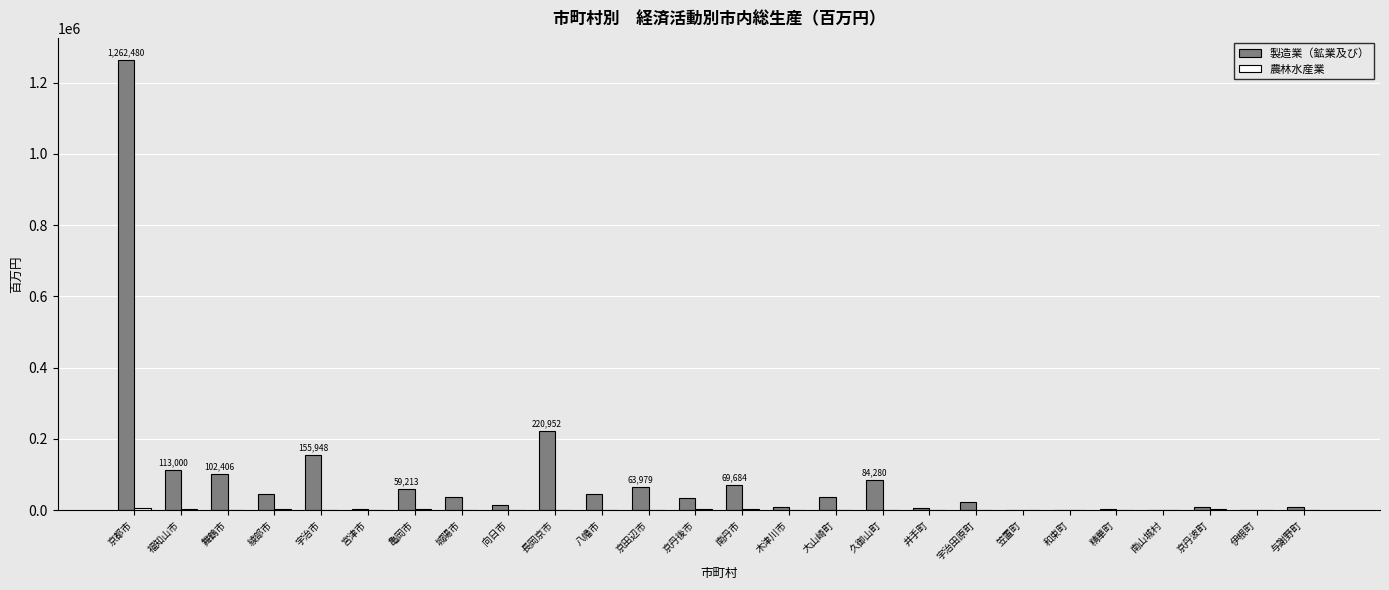

Is it true that 製造業（鉱業及び） equals 1262480 at 京都市?

True